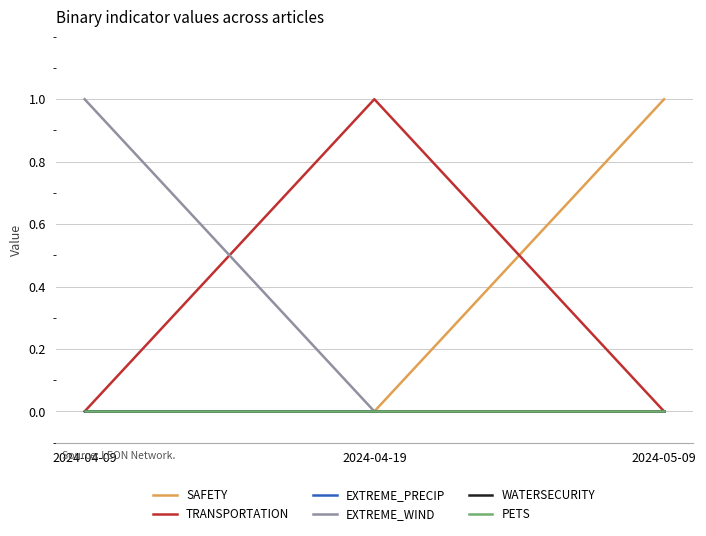

Reading left to right, what are all the values shown in this chart?

SAFETY: 2024-04-09=0	2024-04-19=0	2024-05-09=1
TRANSPORTATION: 2024-04-09=0	2024-04-19=1	2024-05-09=0
EXTREME_PRECIP: 2024-04-09=0	2024-04-19=0	2024-05-09=0
EXTREME_WIND: 2024-04-09=1	2024-04-19=0	2024-05-09=0
WATERSECURITY: 2024-04-09=0	2024-04-19=0	2024-05-09=0
PETS: 2024-04-09=0	2024-04-19=0	2024-05-09=0